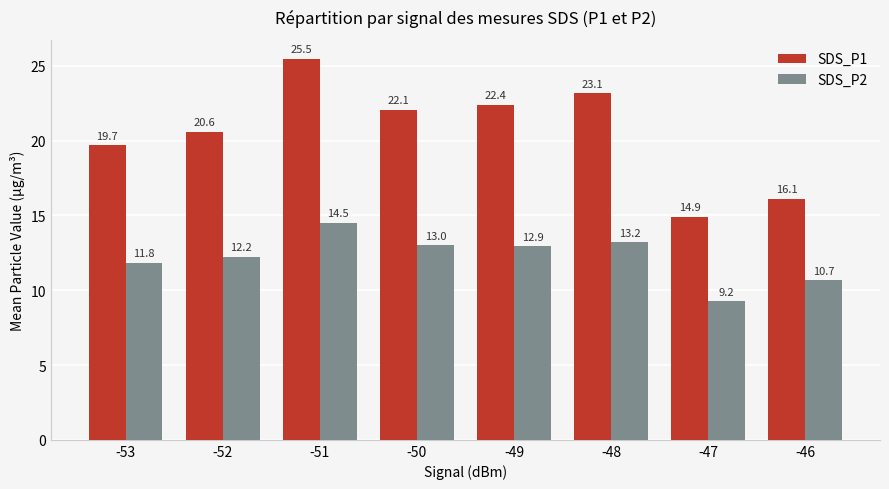

How many values in the SDS_P1 series exceed 22?

4